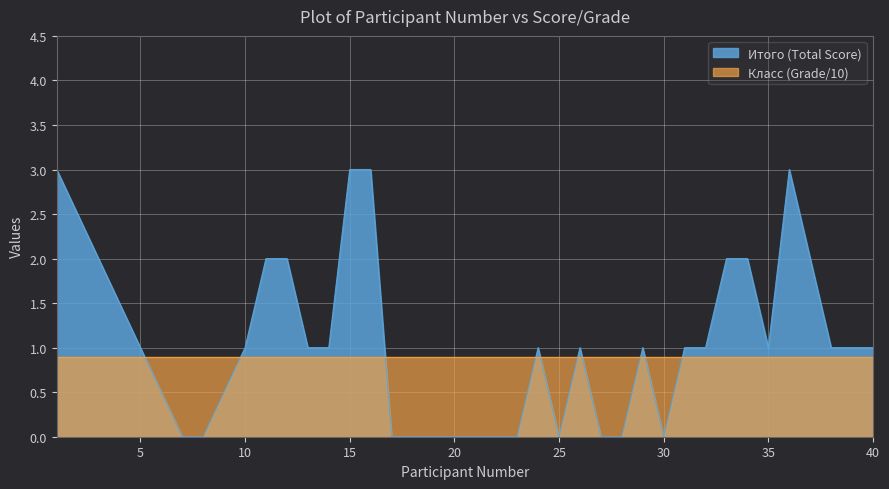

What is the value of the 5th point from the left?

1